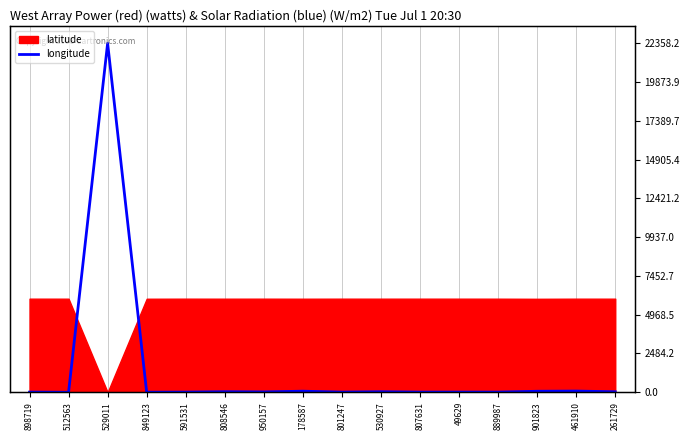

What is the greatest value displayed?

22358.2